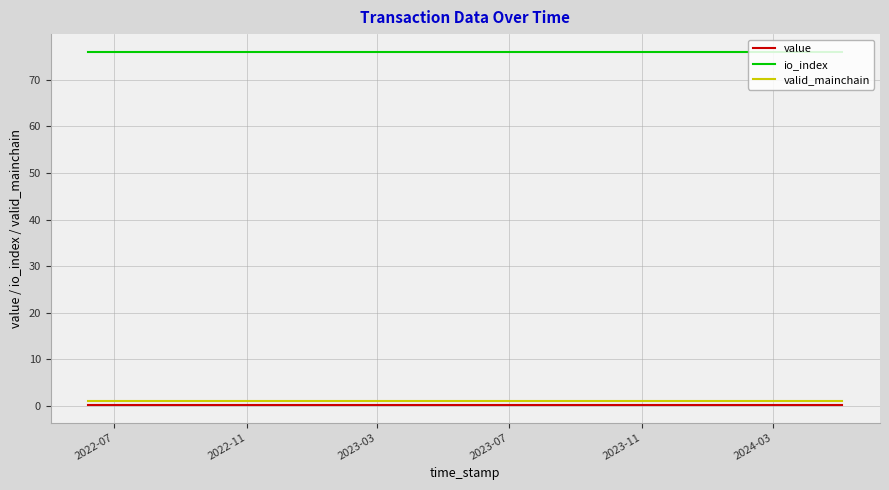

Which series has the largest total across all categories?

io_index